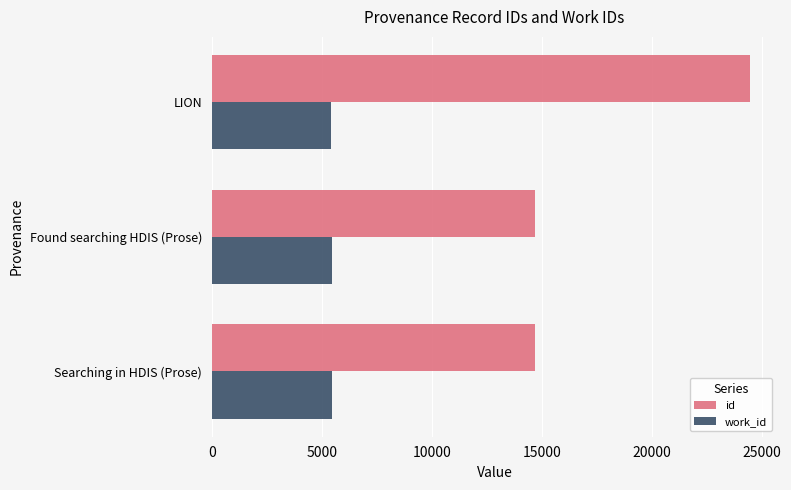

The value of id at LION is 12064. True or false?

False